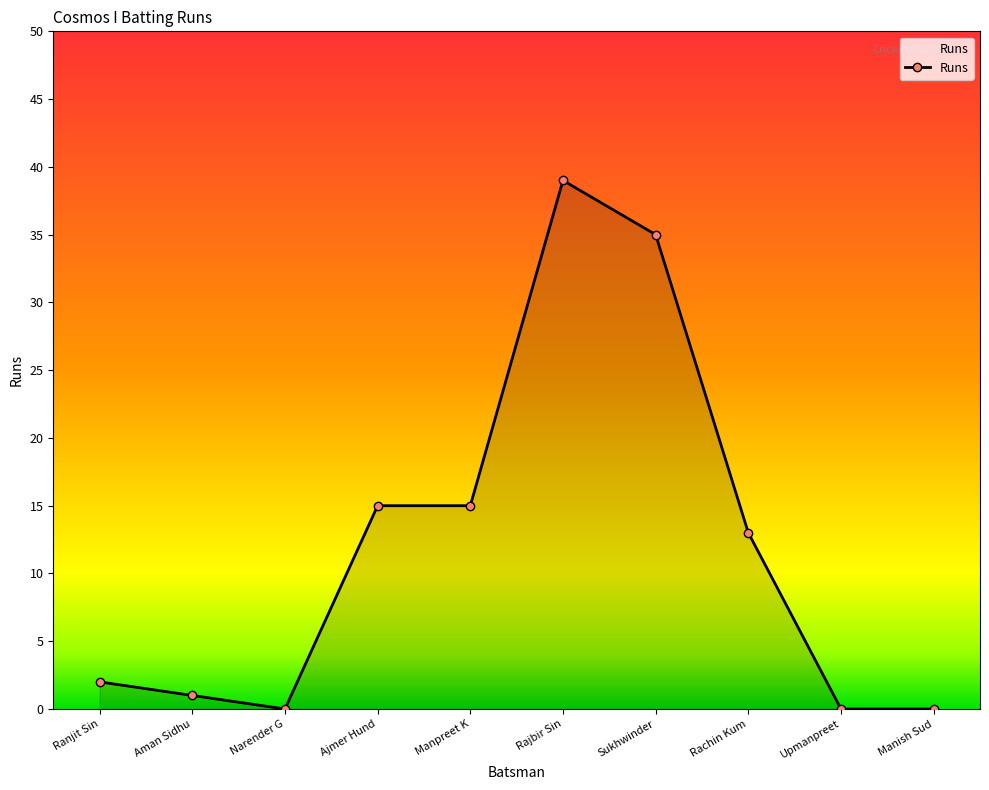

True or false: there are more than 2 points higher than both neighbors.

False